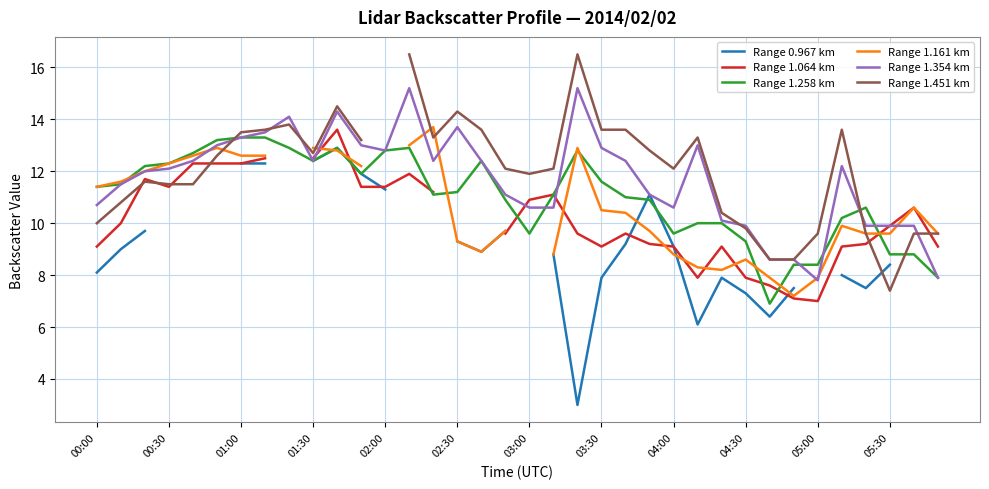

The value of Range 1.258 km at 02:30 is 7.3. True or false?

False